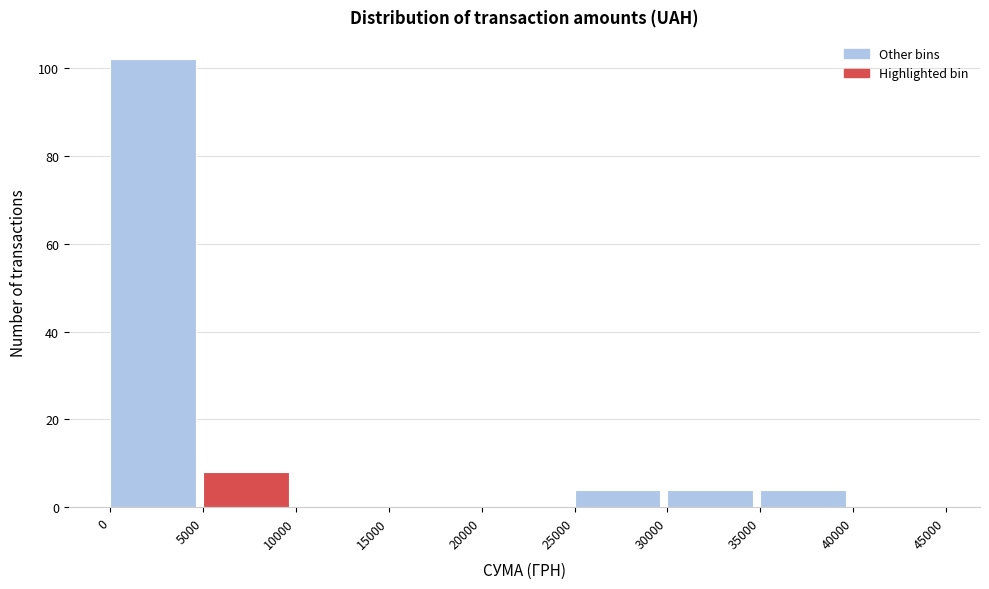

Reading left to right, list every bar in this chart as the range it spans on the x-axis followed by its height. The values are not printed on the chart, so give them approximately, as read against the axis.

0 to 5000: 102
5000 to 10000: 8
10000 to 15000: 0
15000 to 20000: 0
20000 to 25000: 0
25000 to 30000: 4
30000 to 35000: 4
35000 to 40000: 4
40000 to 45000: 0